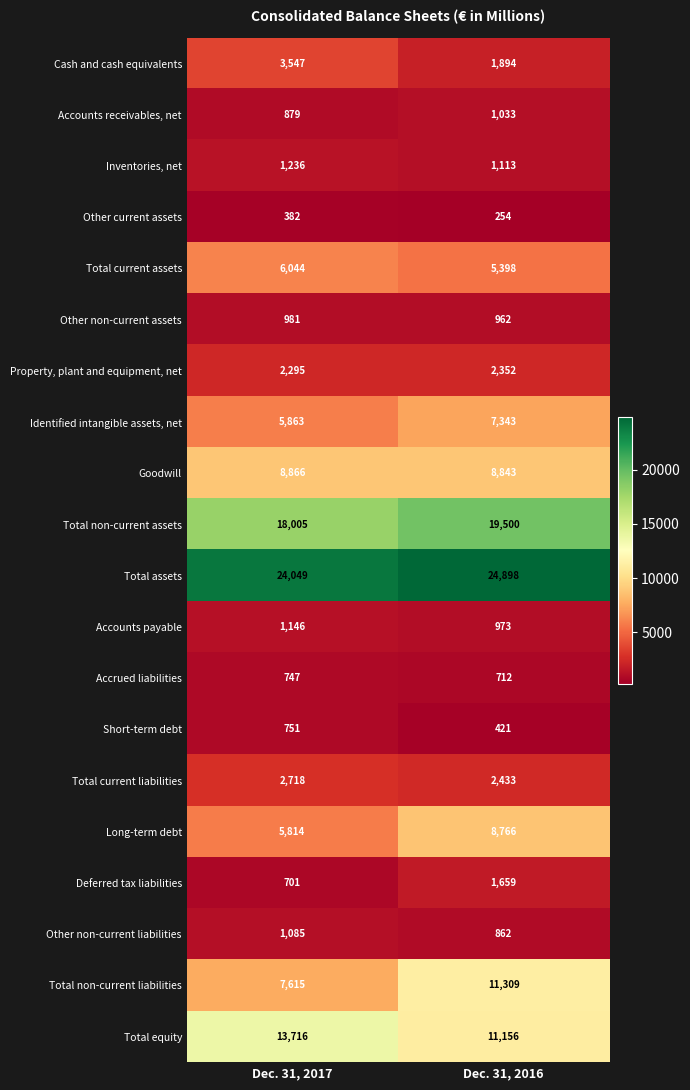

Rank the series at Dec. 31, 2017 from lowest to highest value.

Other current assets, Deferred tax liabilities, Accrued liabilities, Short-term debt, Accounts receivables, net, Other non-current assets, Other non-current liabilities, Accounts payable, Inventories, net, Property, plant and equipment, net, Total current liabilities, Cash and cash equivalents, Long-term debt, Identified intangible assets, net, Total current assets, Total non-current liabilities, Goodwill, Total equity, Total non-current assets, Total assets